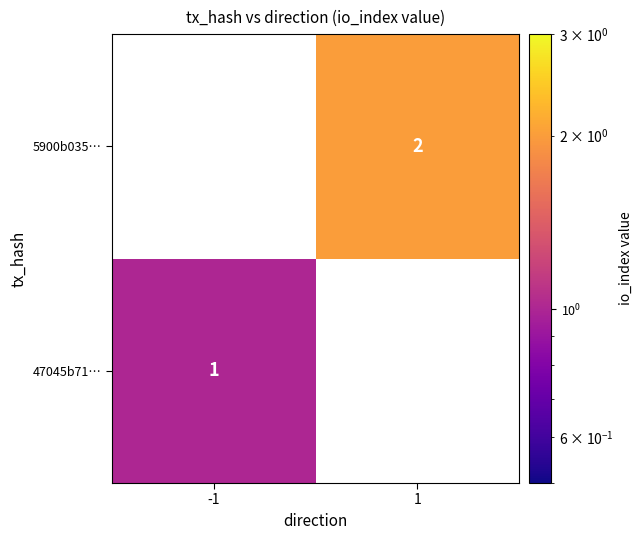

Is it true that 47045b71… equals 0 at -1?

False